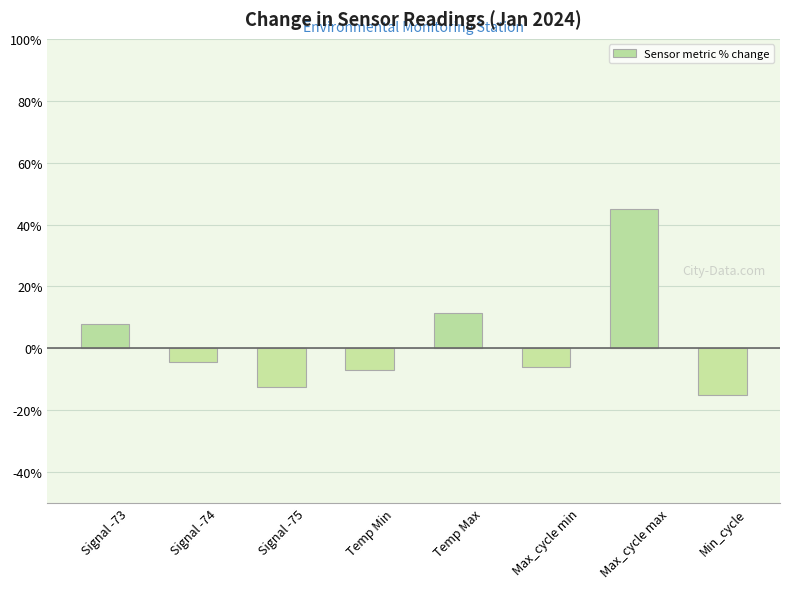

What is the sum of all values?

19.5